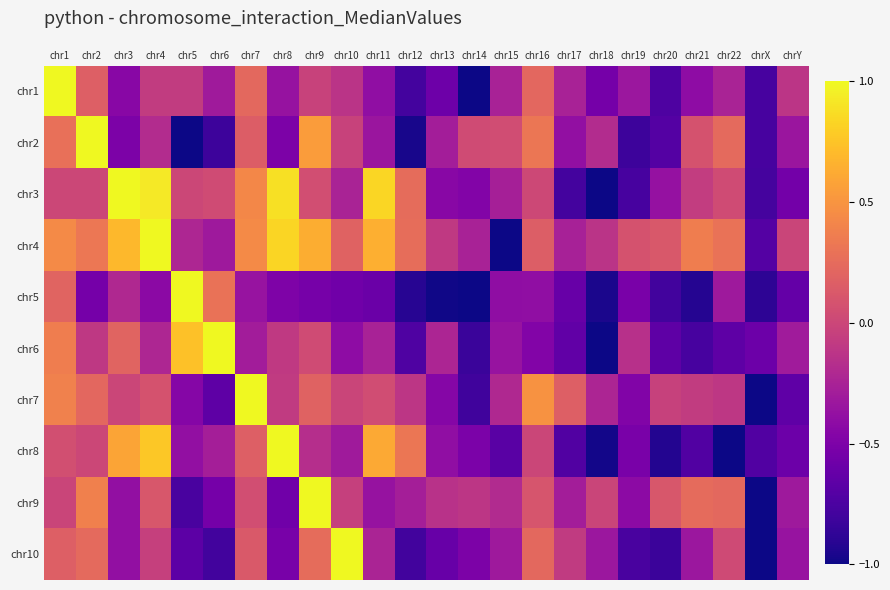

What is the total value across all series at chr22?

-1.5